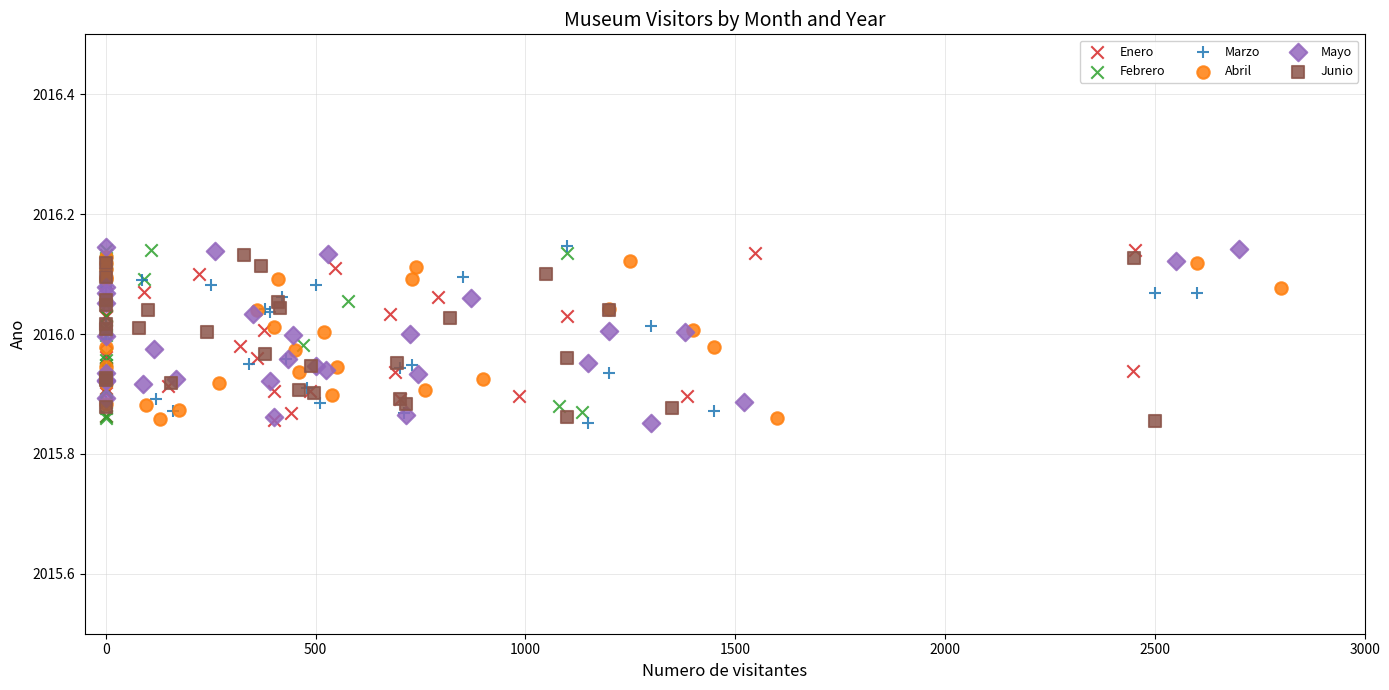

What are all the series names shown in the legend?

Enero, Febrero, Marzo, Abril, Mayo, Junio